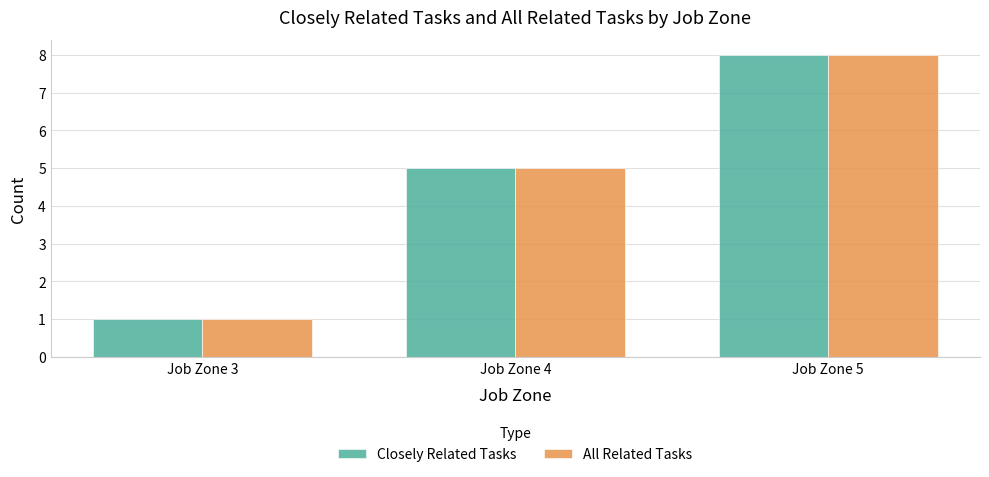

Reading left to right, transcribe all the data shown in this chart.

Closely Related Tasks: 1	5	8
All Related Tasks: 1	5	8